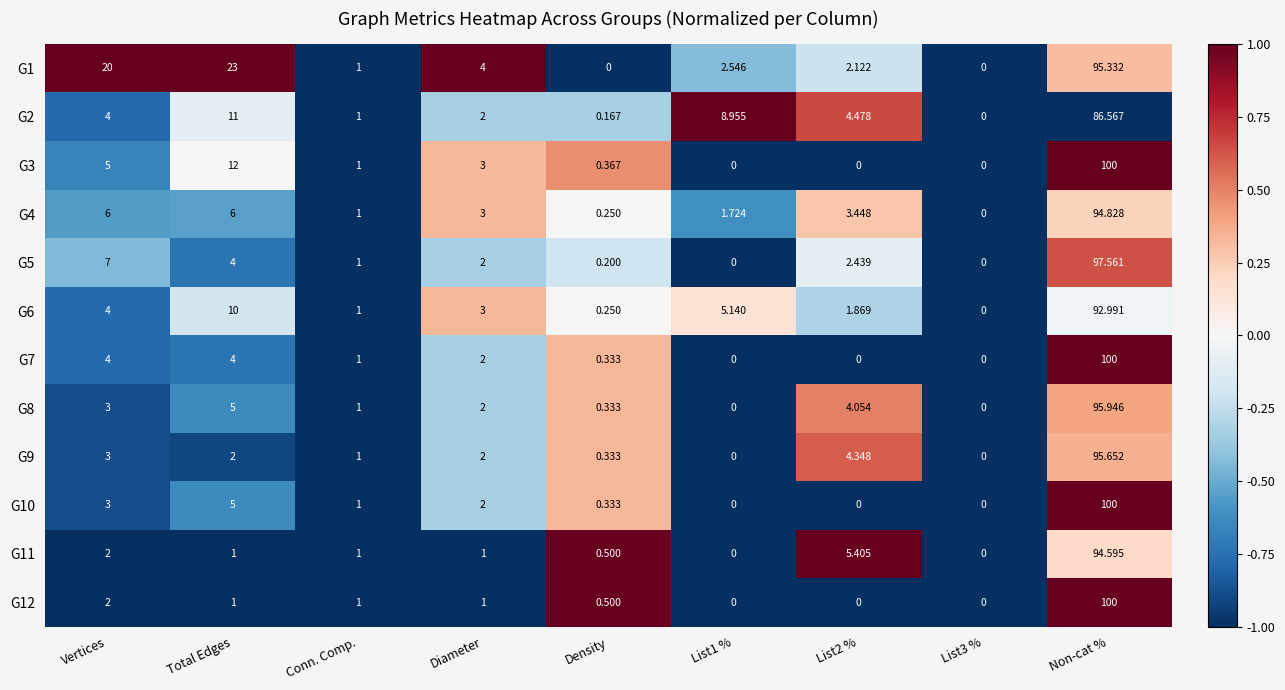

Where does the G3 series first go above 1?

Vertices